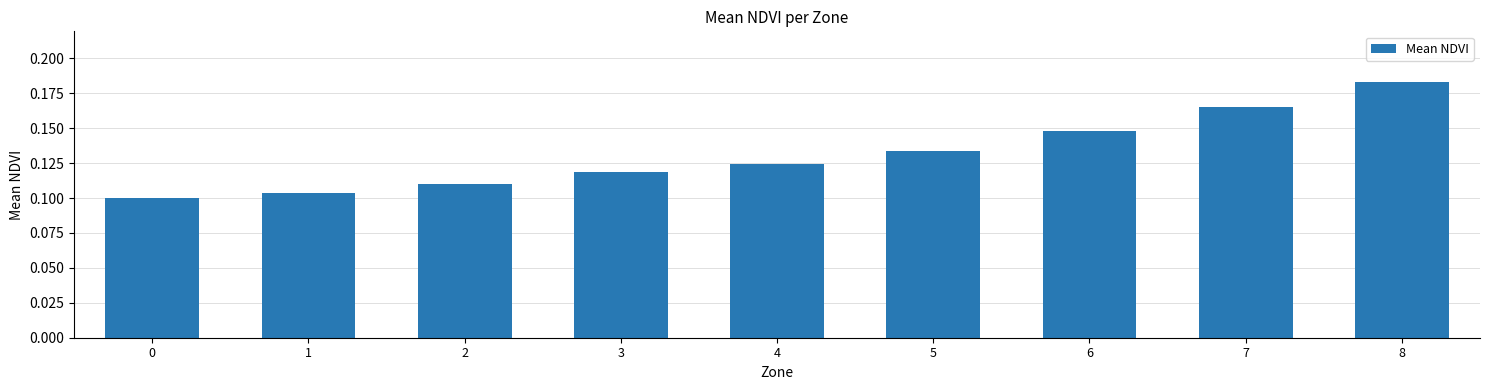

Does the chart contain any negative values?

No